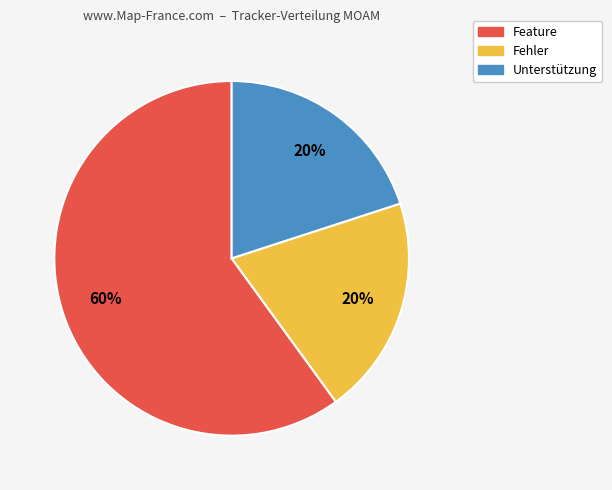

Count the number of slices in the pie.

3